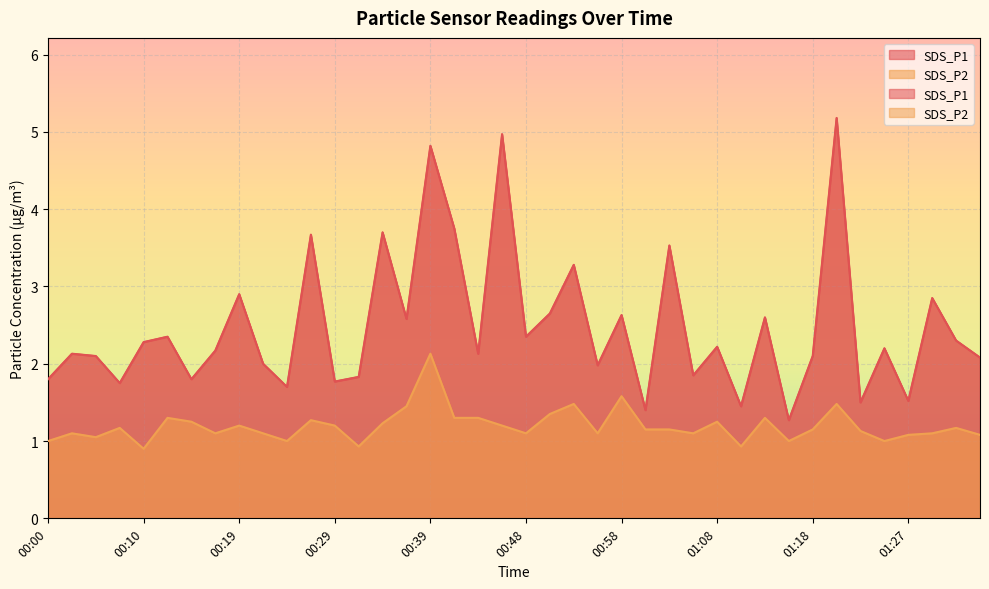

Reading left to right, extract all data points from this chart.

SDS_P1: 1.8	2.1	2.1	1.8	2.3	2.4	1.8	2.2	2.9	2.0	1.7	3.7	1.8	1.8	3.7	2.6	4.8	3.8	2.1	5.0	2.4	2.6	3.3	2.0	2.6	1.4	3.5	1.9	2.2	1.4	2.6	1.3	2.1	5.2	1.5	2.2	1.5	2.9	2.3	2.1
SDS_P2: 1.0	1.1	1.1	1.2	0.9	1.3	1.2	1.1	1.2	1.1	1.0	1.3	1.2	0.9	1.2	1.4	2.1	1.3	1.3	1.2	1.1	1.4	1.5	1.1	1.6	1.1	1.1	1.1	1.2	0.9	1.3	1.0	1.1	1.5	1.1	1.0	1.1	1.1	1.2	1.1